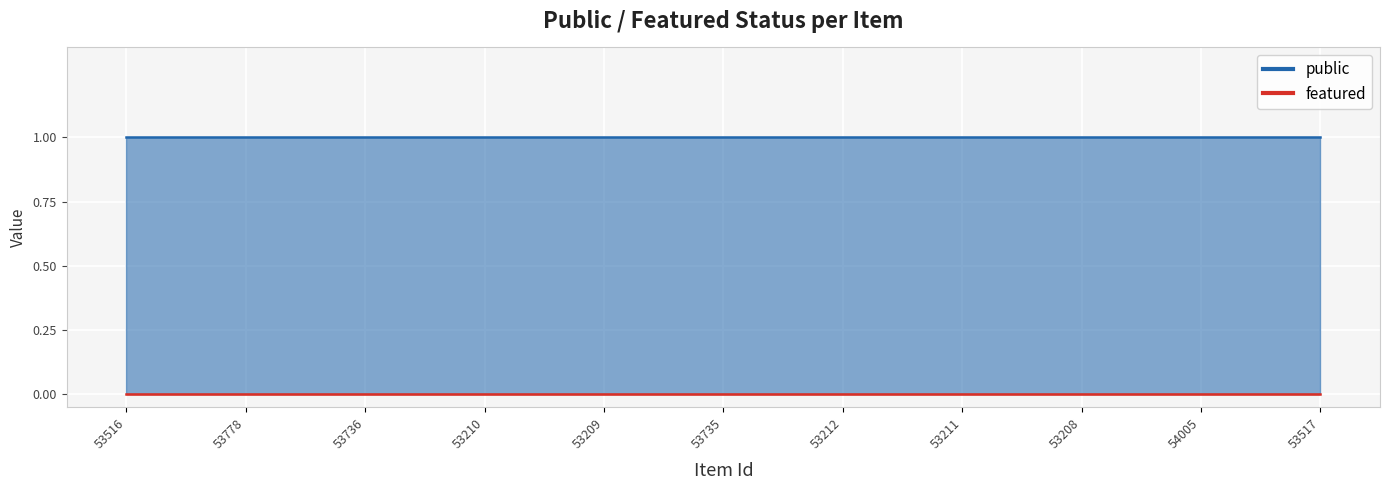

Which series changed the most between 53516 and 54005?

public